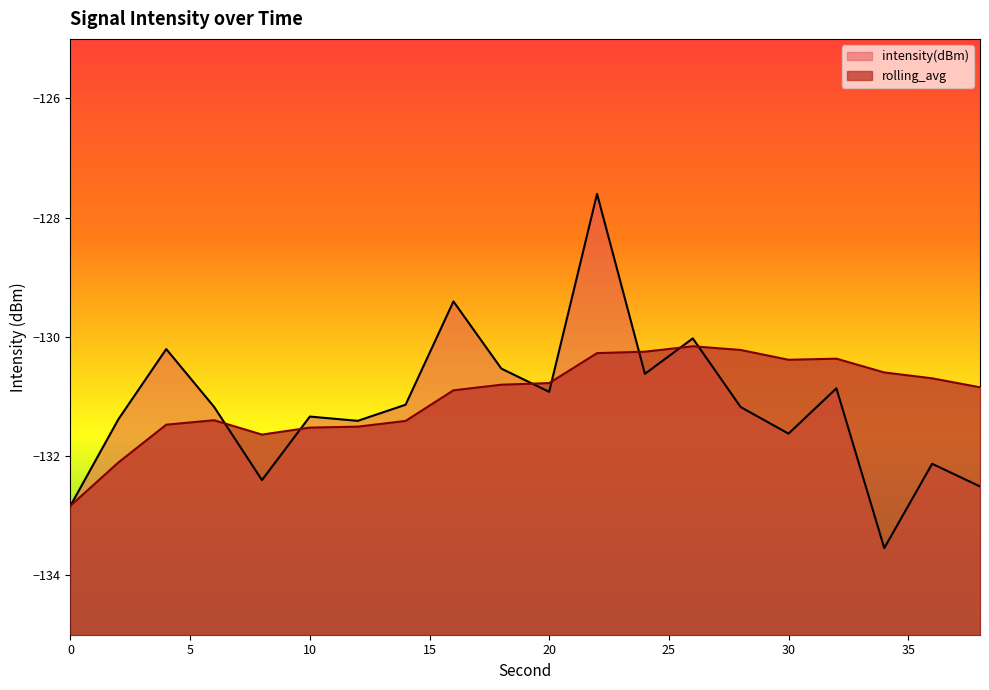

Is the value of rolling_avg at 12 greater than the value of intensity(dBm) at 14?

No